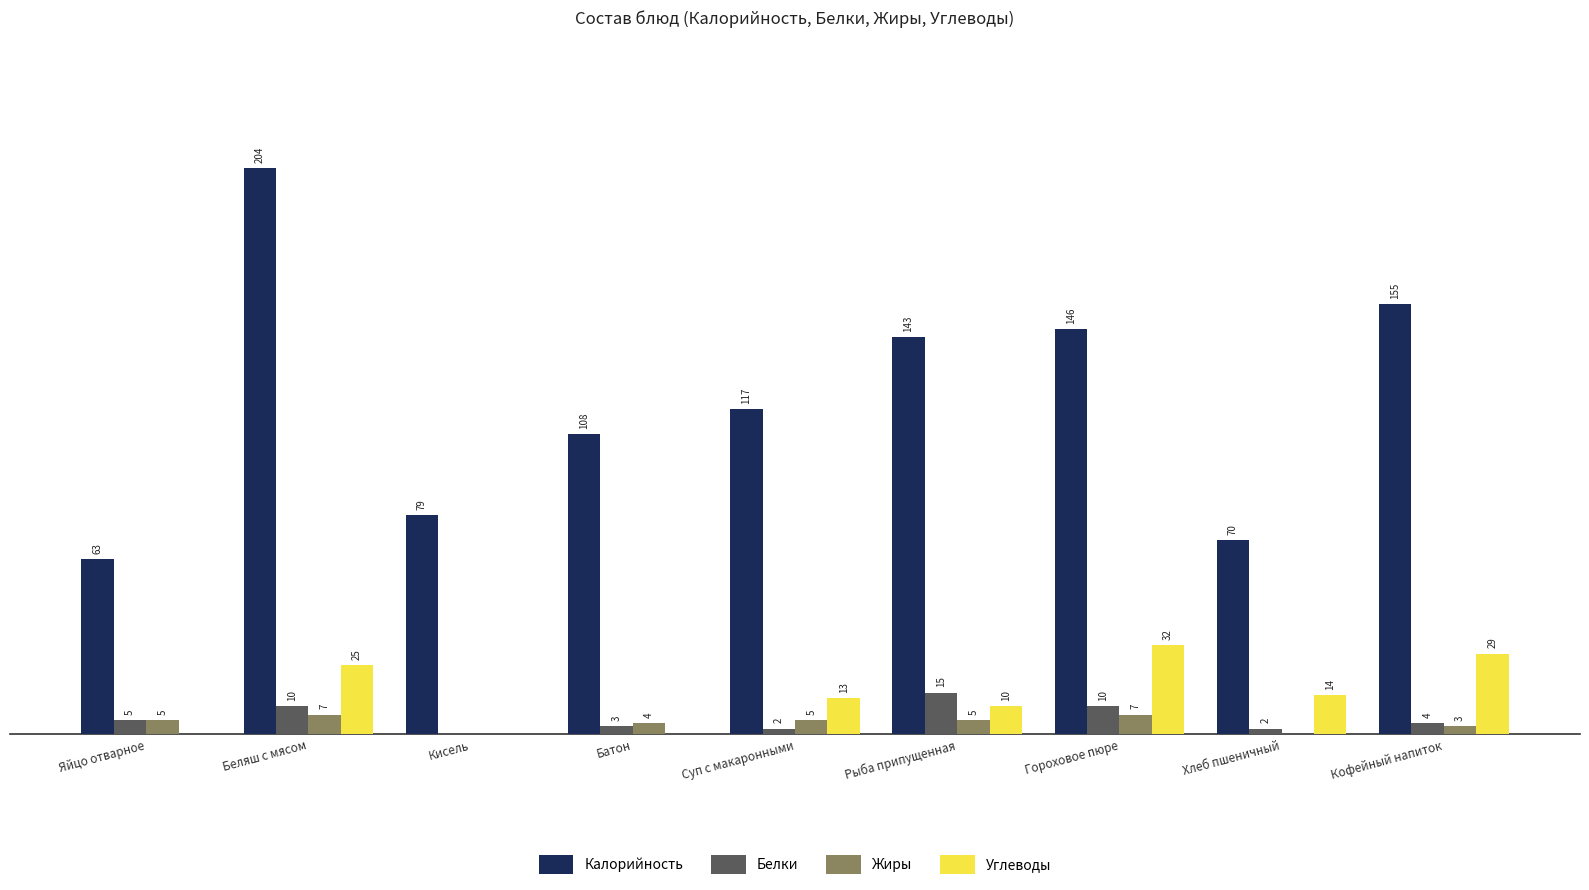

At which label is Жиры closest to 3?

Кофейный напиток